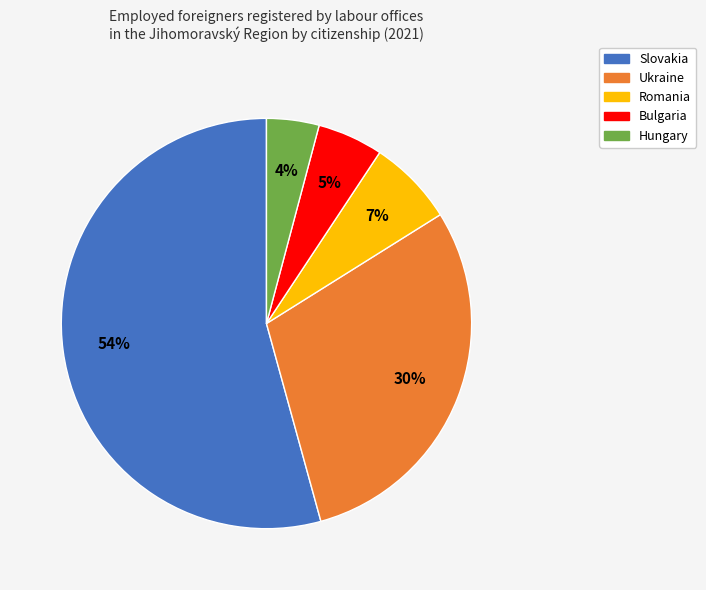

To the nearest percent, what is the difference between the largest and smallest slice percentages?

50%